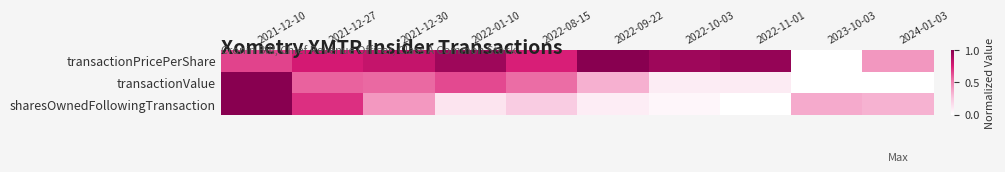

Count the number of data series in this chart.

3